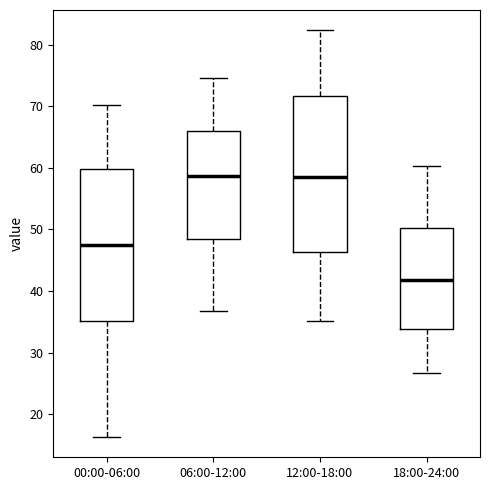

Reading left to right, transcribe this box plot: for each box, give where its median line is, the range the box spans, and where its two whiskers end, as read against the y-axis. The values are not printed on the chart, so give them approximately, as read against the axis.

00:00-06:00: median 47, box 35 to 60, whiskers 16 to 70
06:00-12:00: median 59, box 48 to 66, whiskers 37 to 75
12:00-18:00: median 59, box 46 to 72, whiskers 35 to 82
18:00-24:00: median 42, box 34 to 50, whiskers 27 to 60